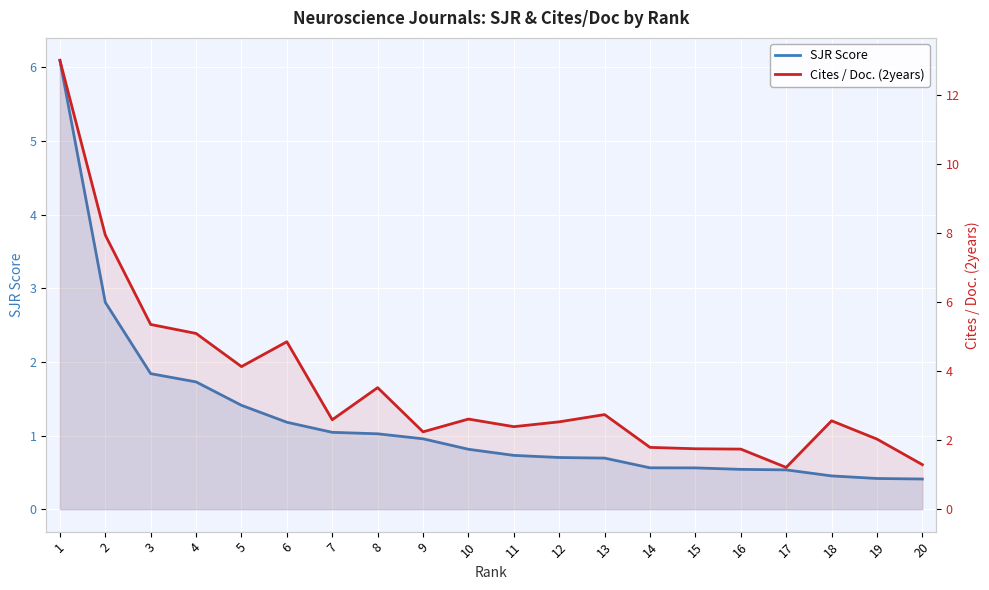

Which has a higher value, 6 or 19?

6